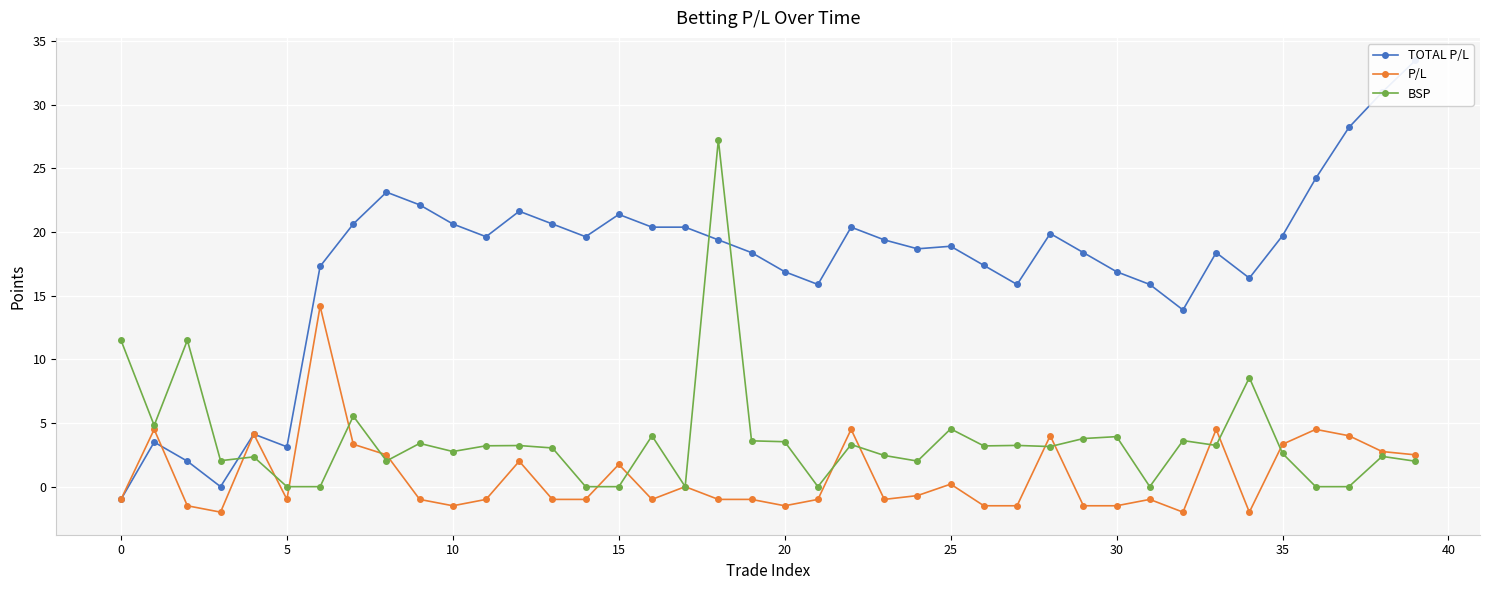

Is it true that TOTAL P/L equals 15.9 at 21?

True